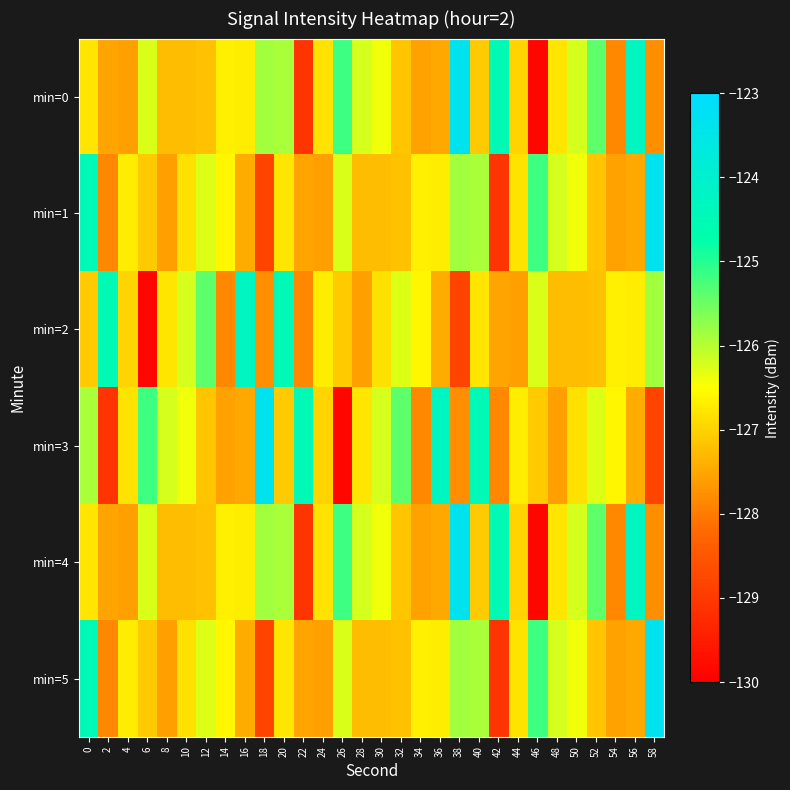

What is the smallest value displayed?

-129.9